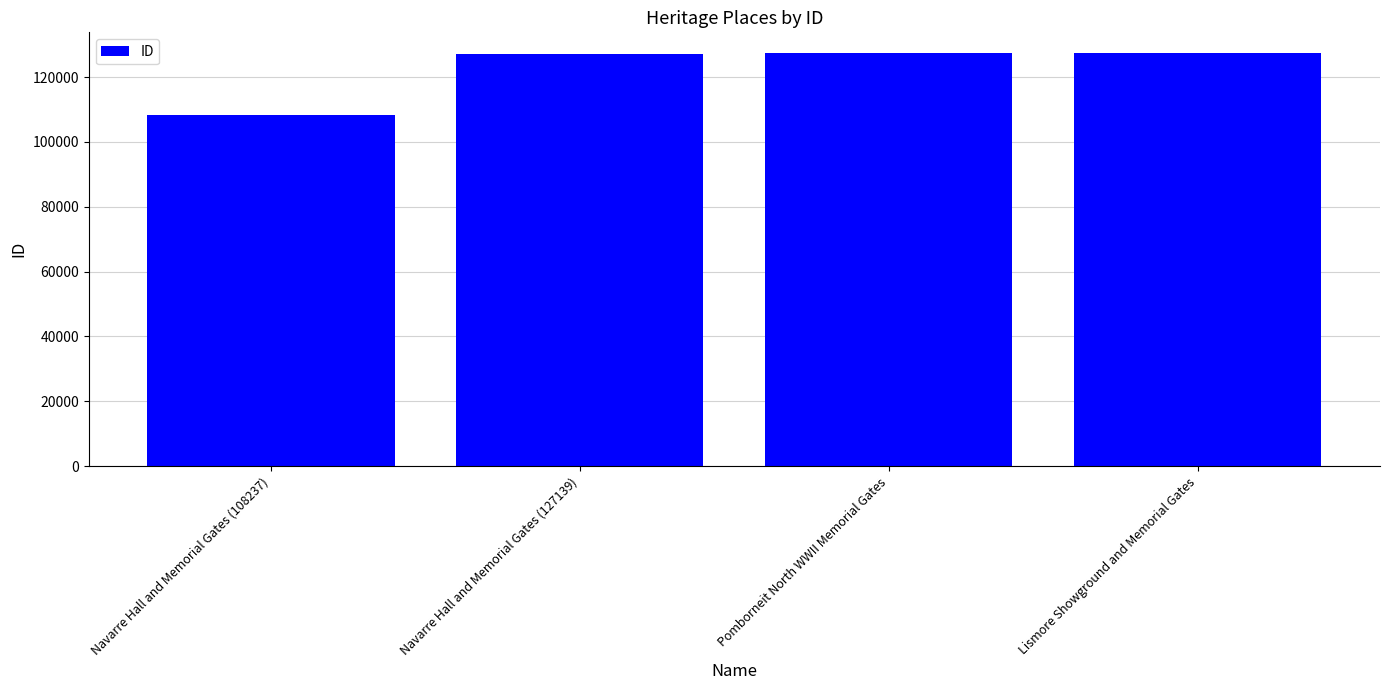

At which category does the chart reach its minimum across all series?

Navarre Hall and Memorial Gates (108237)